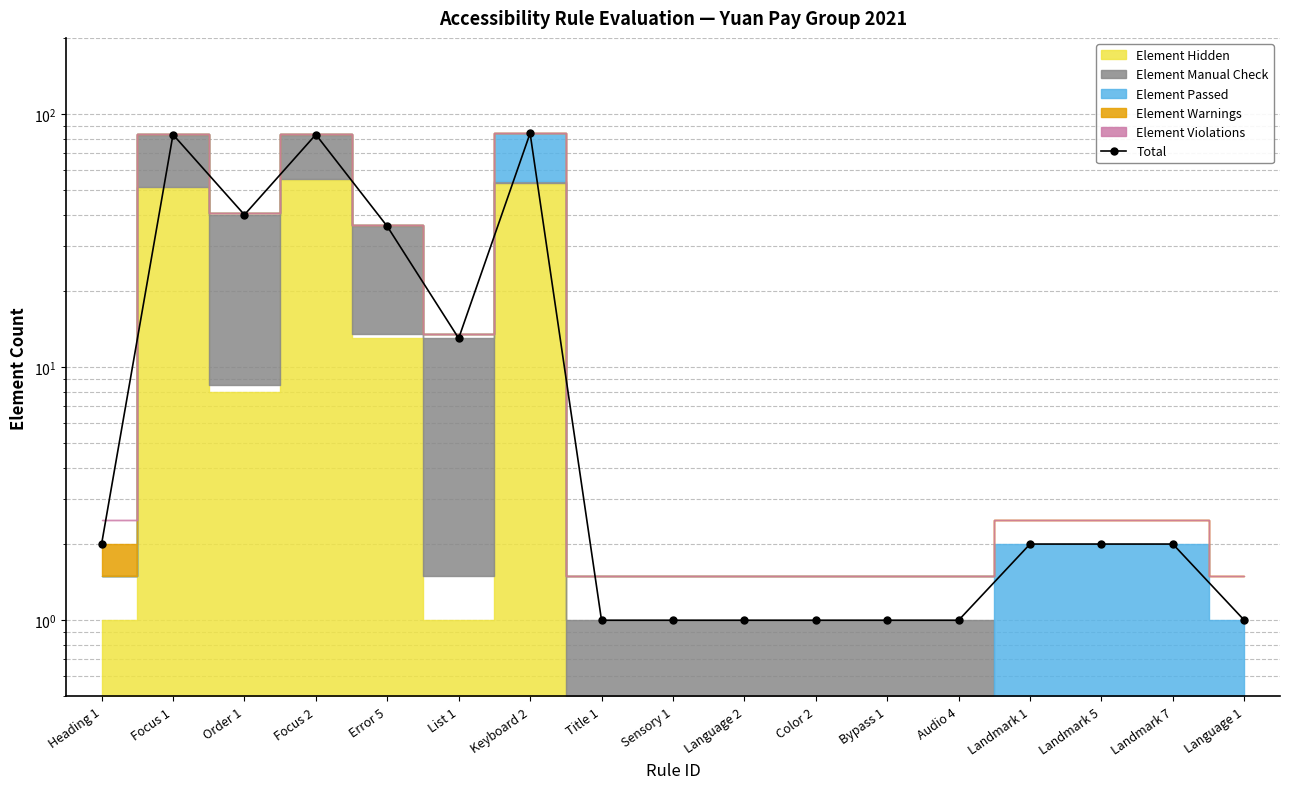

At which category does the data reach its first local peak?

Focus 1